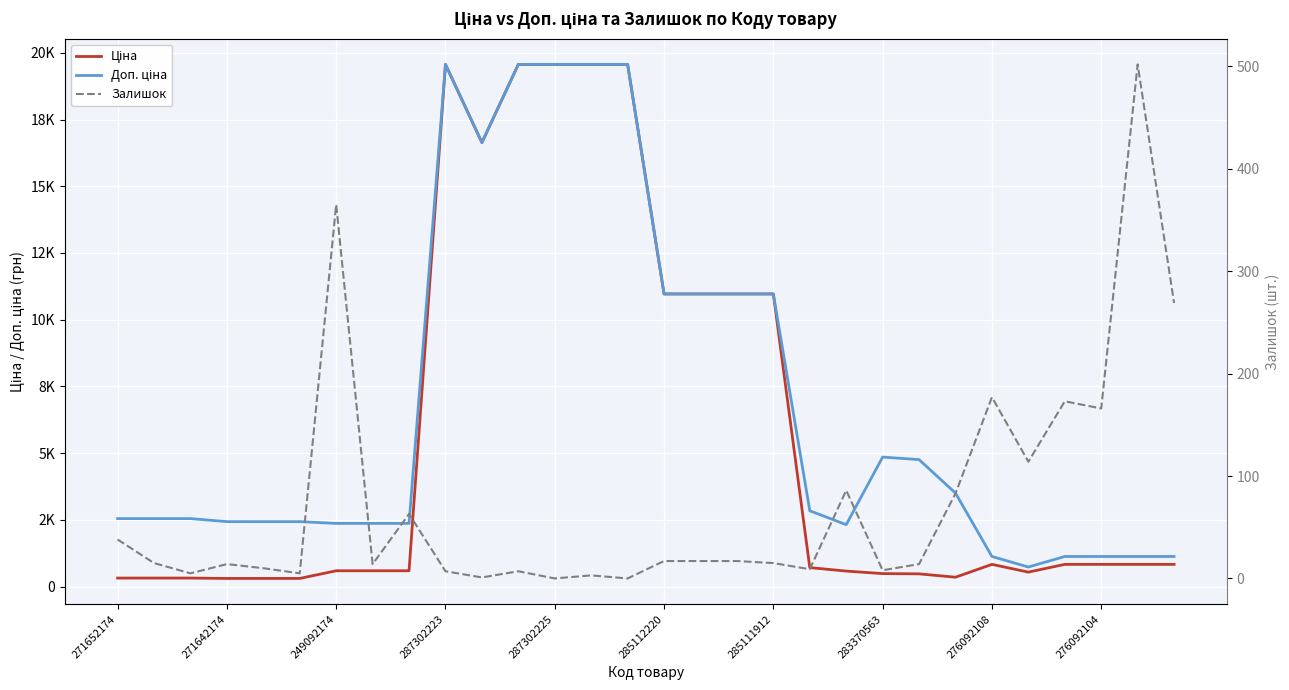

What position from the left is 287302223?

10